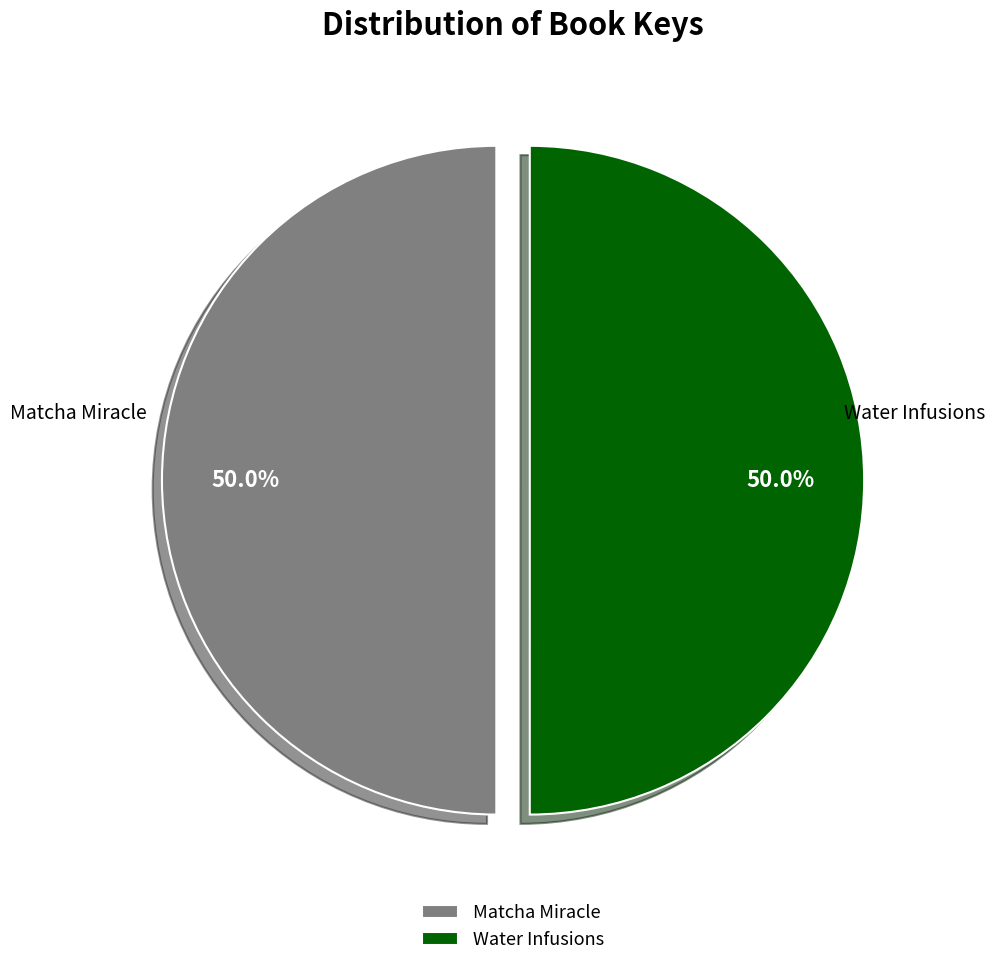

How many segments does this pie chart have?

2